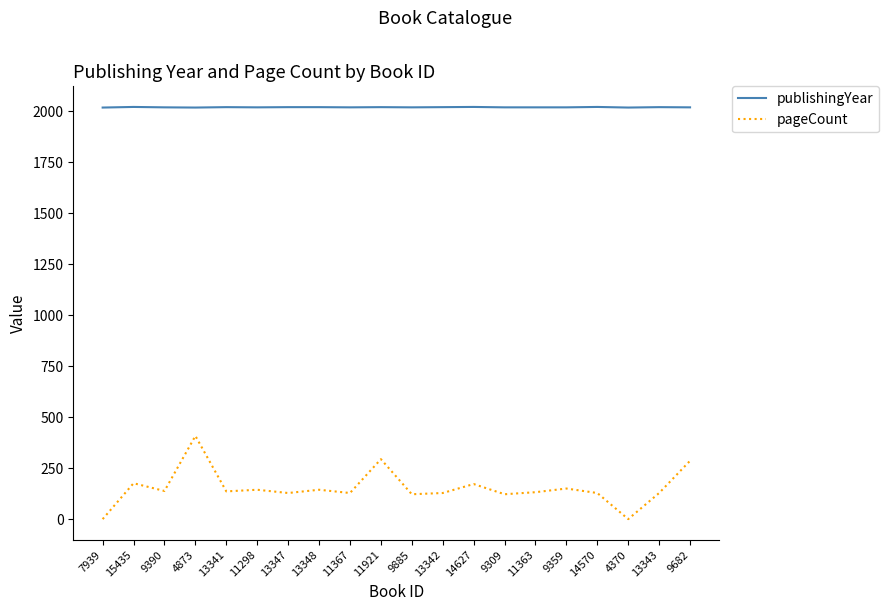

Which series has the largest total across all categories?

publishingYear